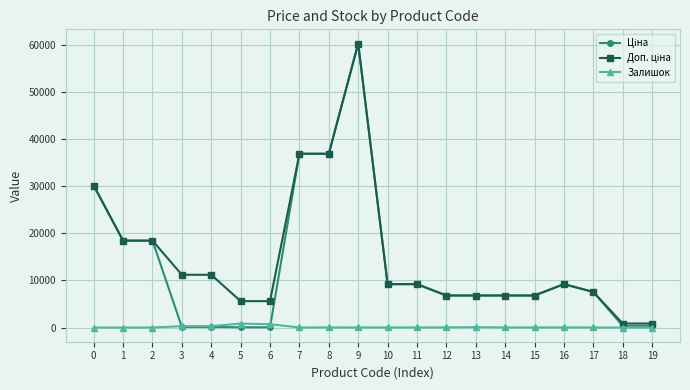

How many categories are shown in the chart?

20